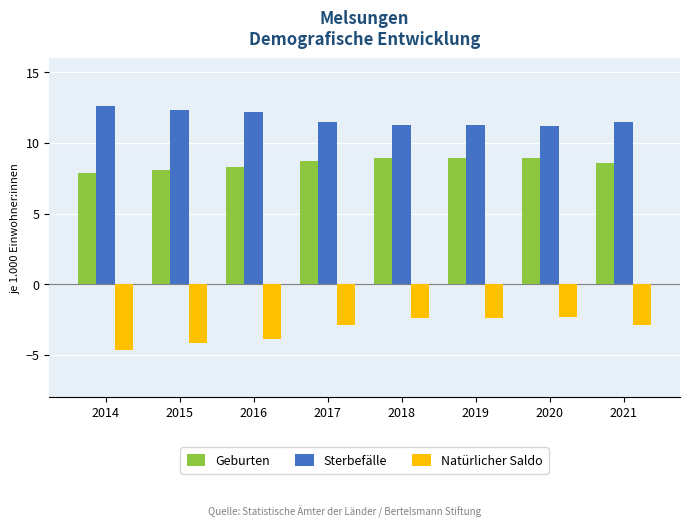

What is the difference between the highest and lowest values at 2014?

17.3